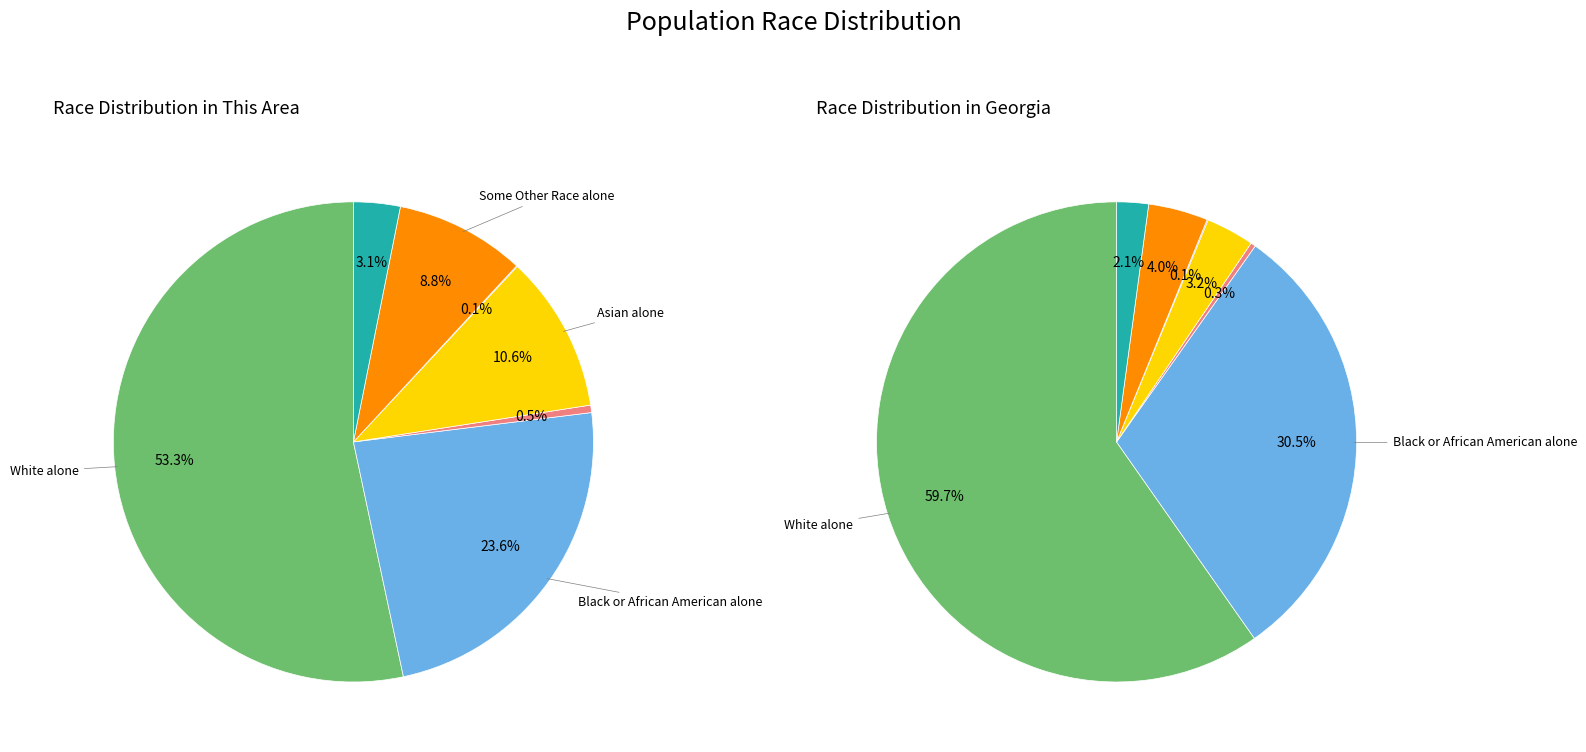

What percentage is the Asian alone slice, to the nearest percent?

11%